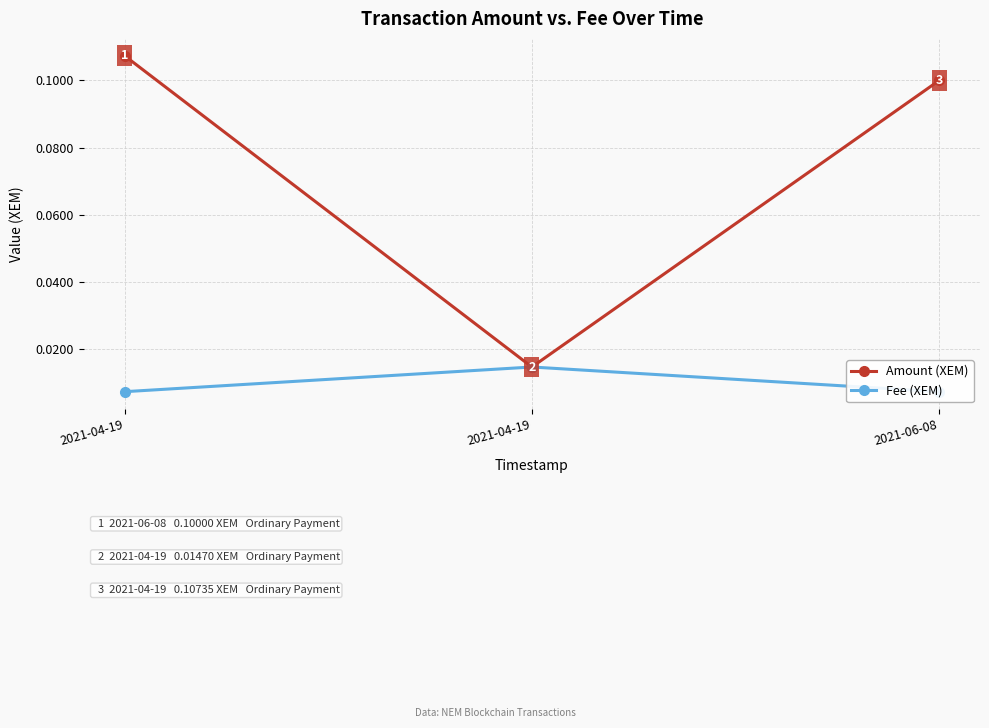

What is the difference between the highest and lowest values at 2021-06-08?

0.1